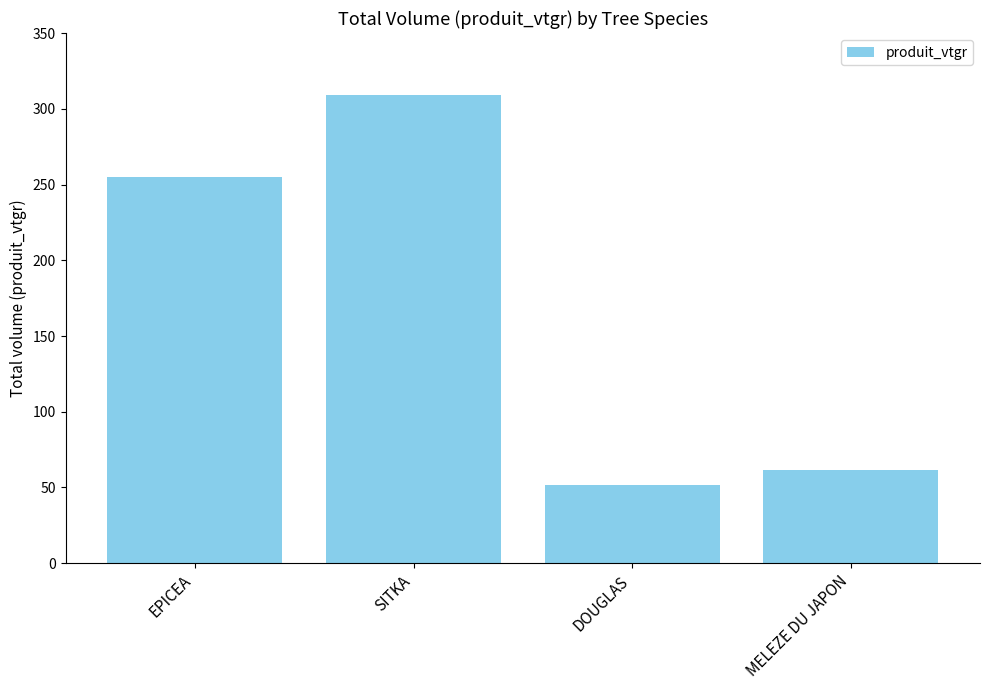

Where does the data first go above 254?

EPICEA